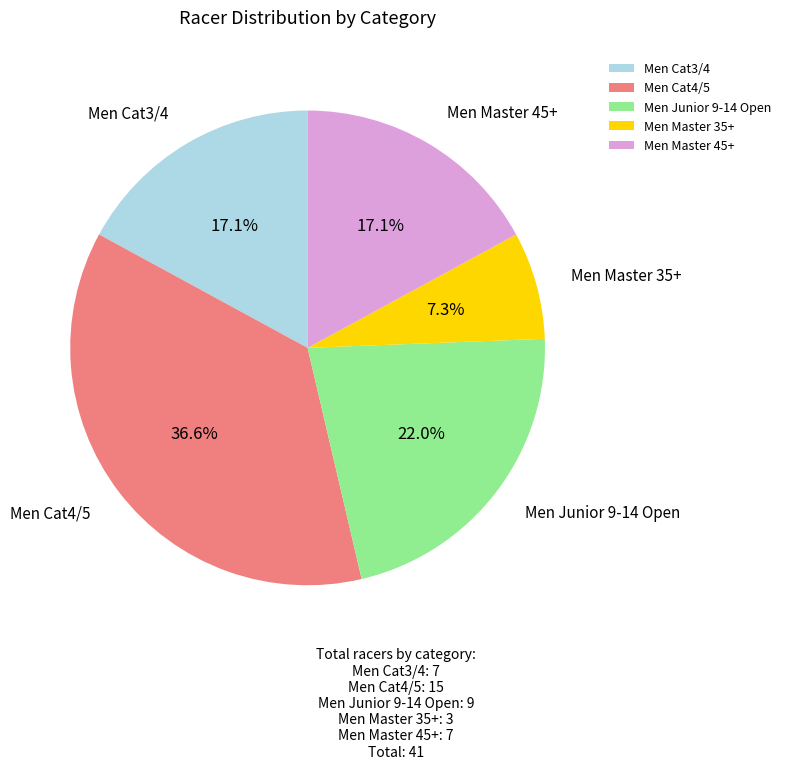

What is the ratio of the value at Men Cat4/5 to the value at Men Junior 9-14 Open?

1.7